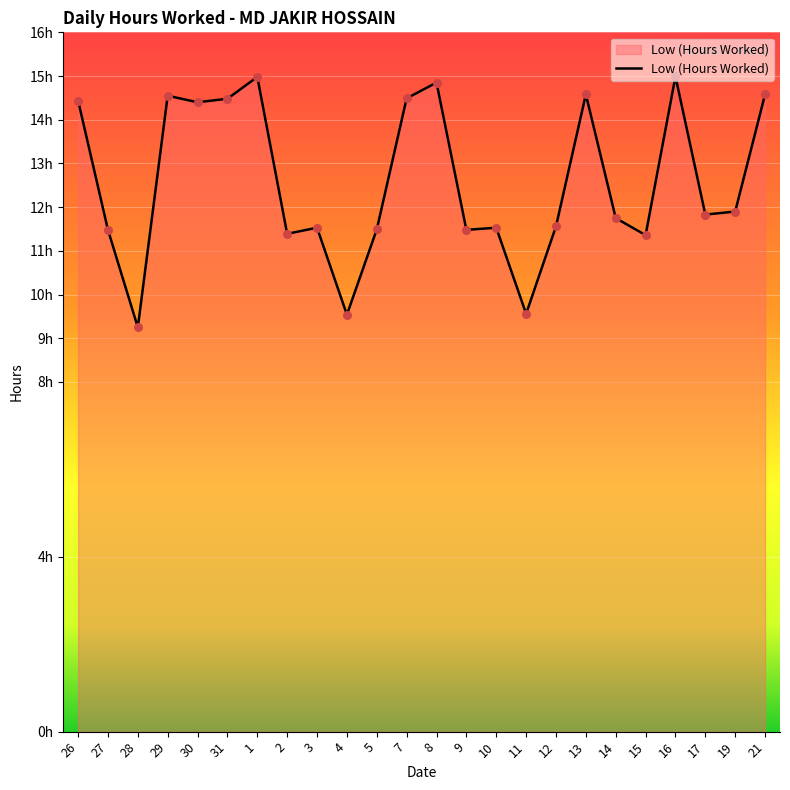

Is this an area chart (filled region under the line)?

Yes